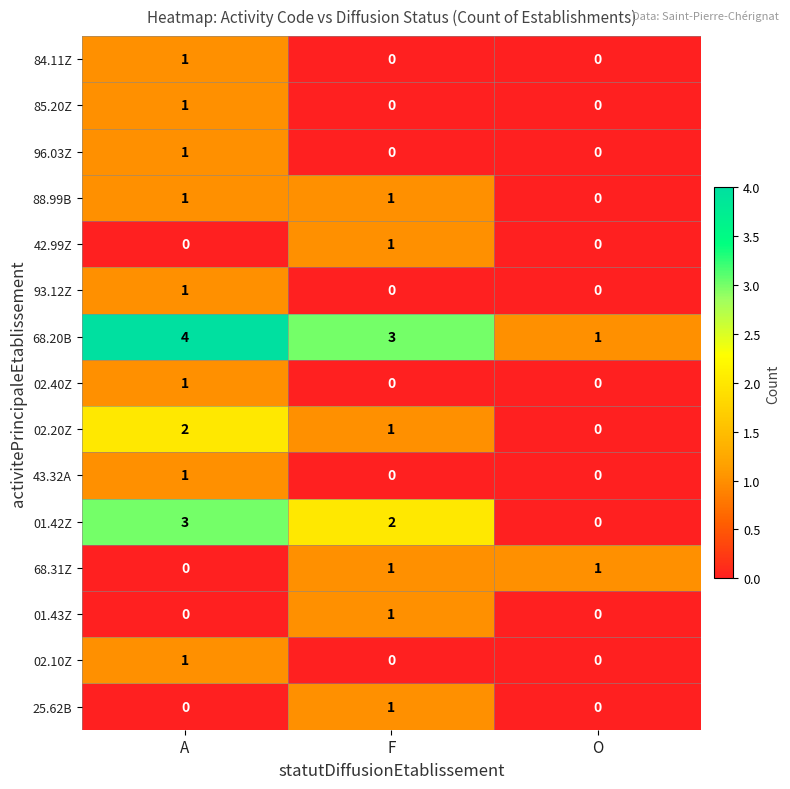

What is the maximum value shown in the chart?

4